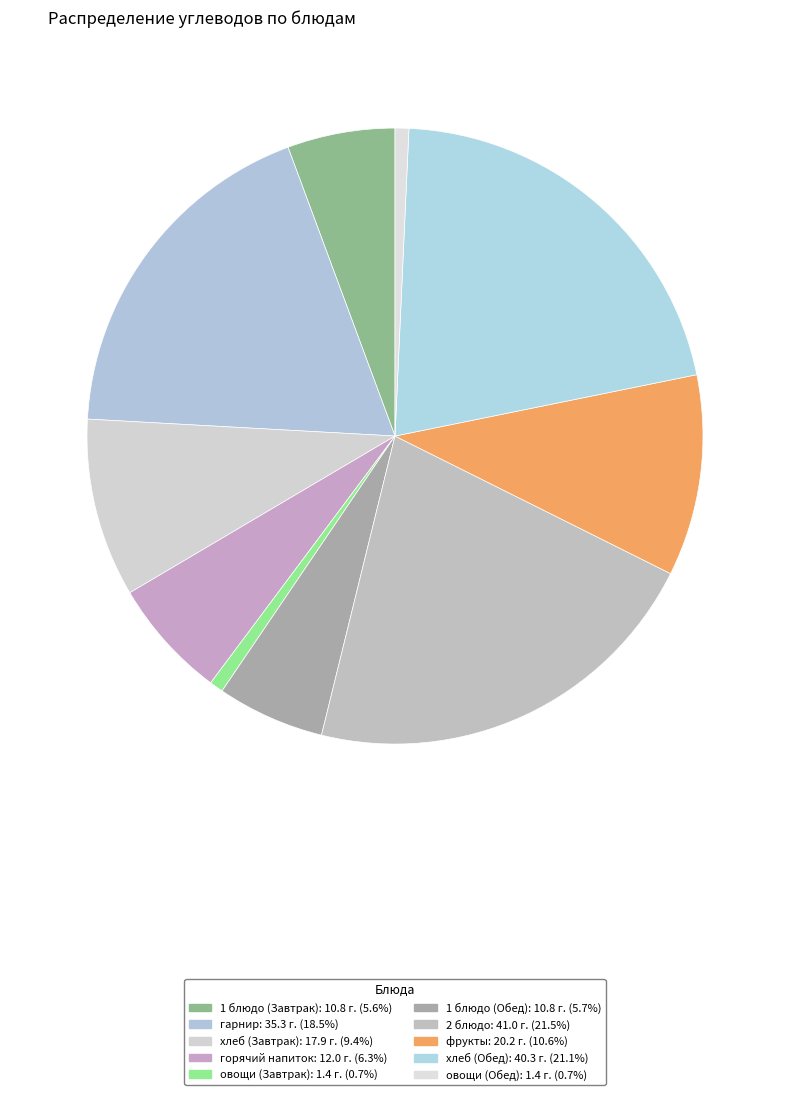

How many segments does this pie chart have?

10